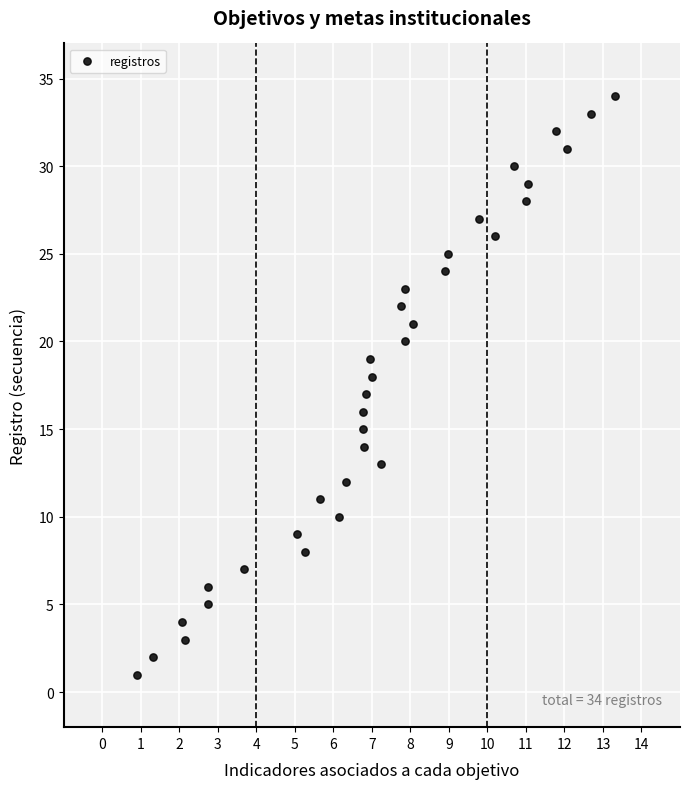

What is the range of Y values (max minus min)?

33